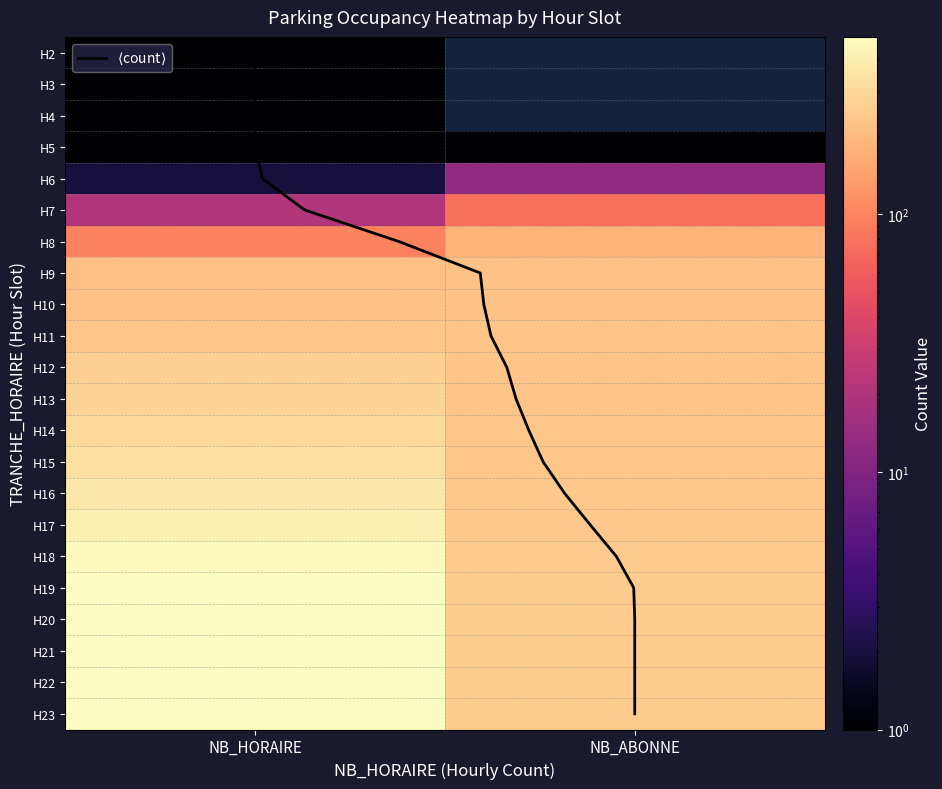

Is it true that 16 equals 369 at NB_HORAIRE?

True